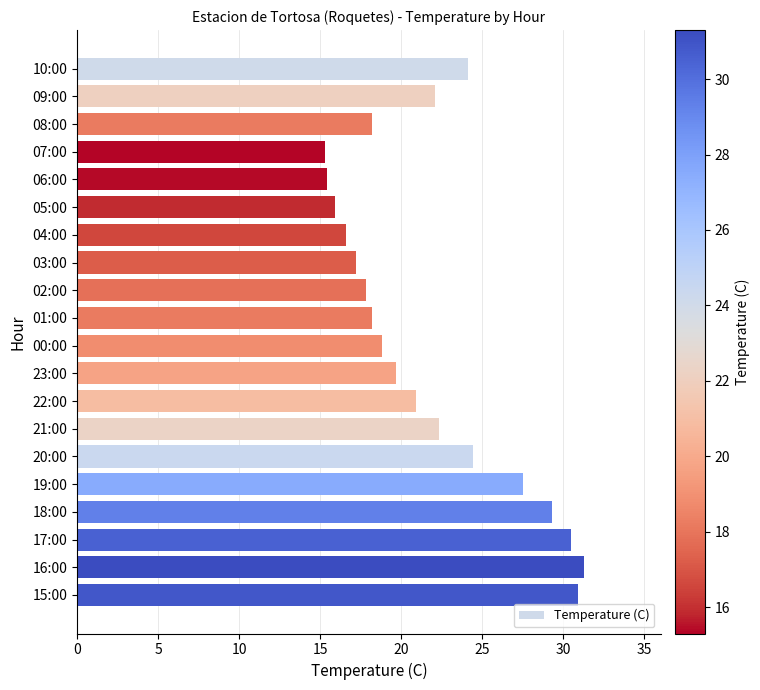

What is the label of the 5th bar from the bottom?

19:00